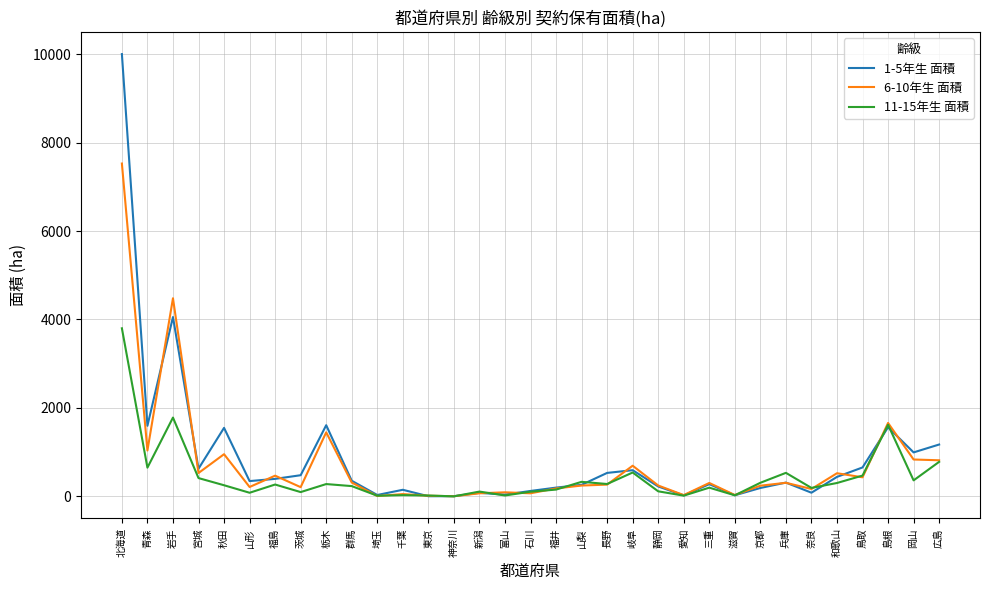

What is the greatest value displayed?

10000.2